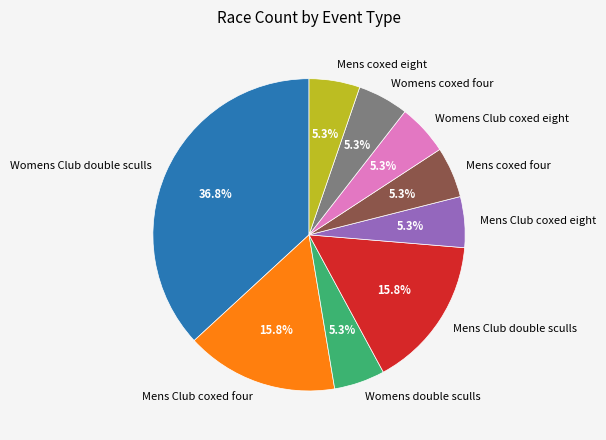

To the nearest percent, what portion does Womens double sculls represent?

5%